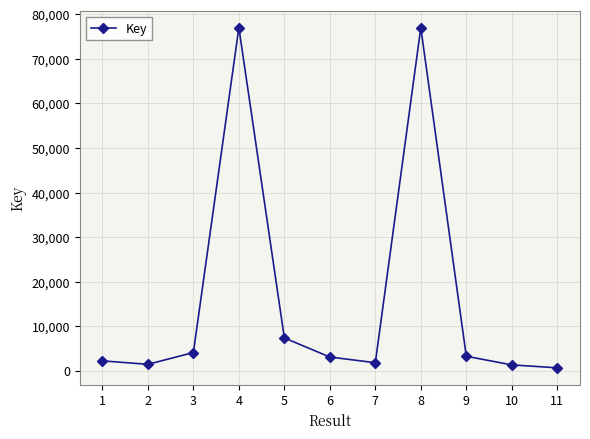

How many lines are shown in the chart?

1